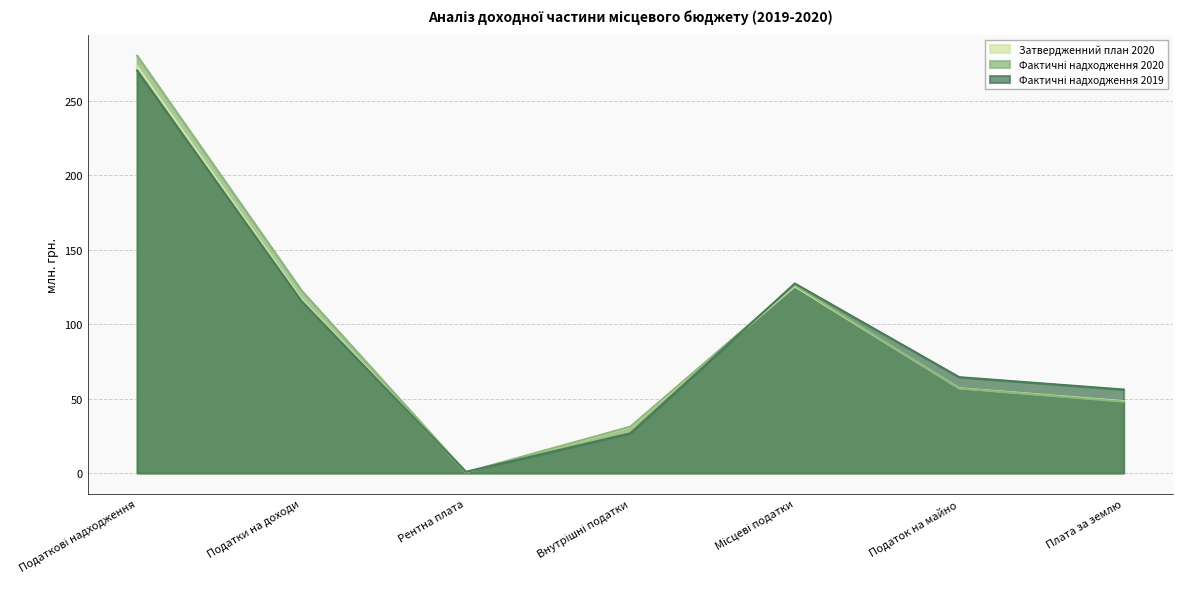

What value does the Фактичні надходження 2019 series have at Податок на майно?

64.4